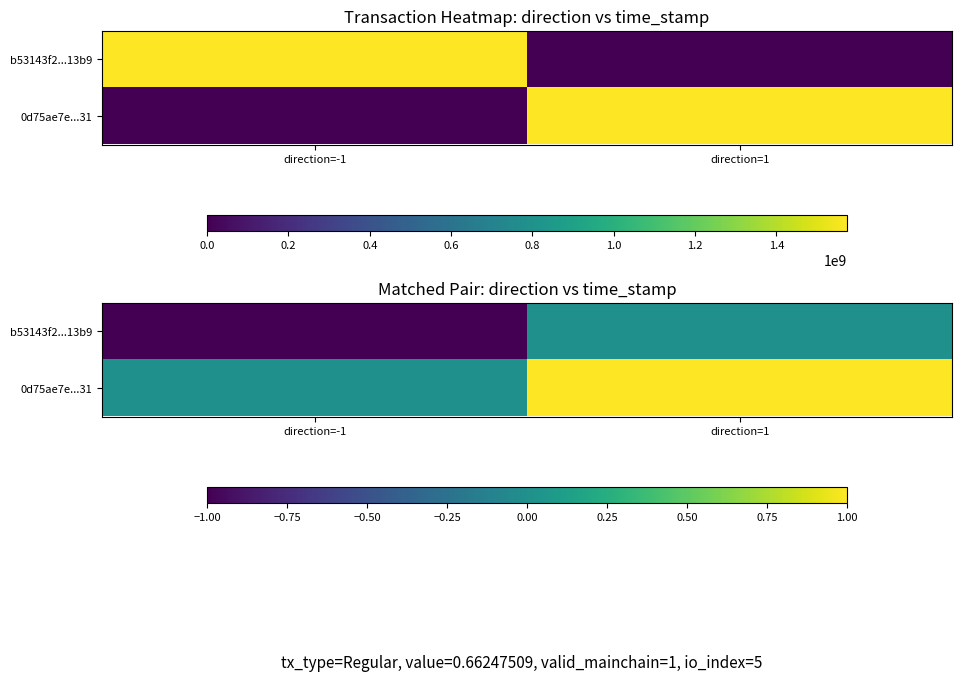

Between direction=-1 and direction=1, which series saw the biggest shift?

b53143f2...13b9